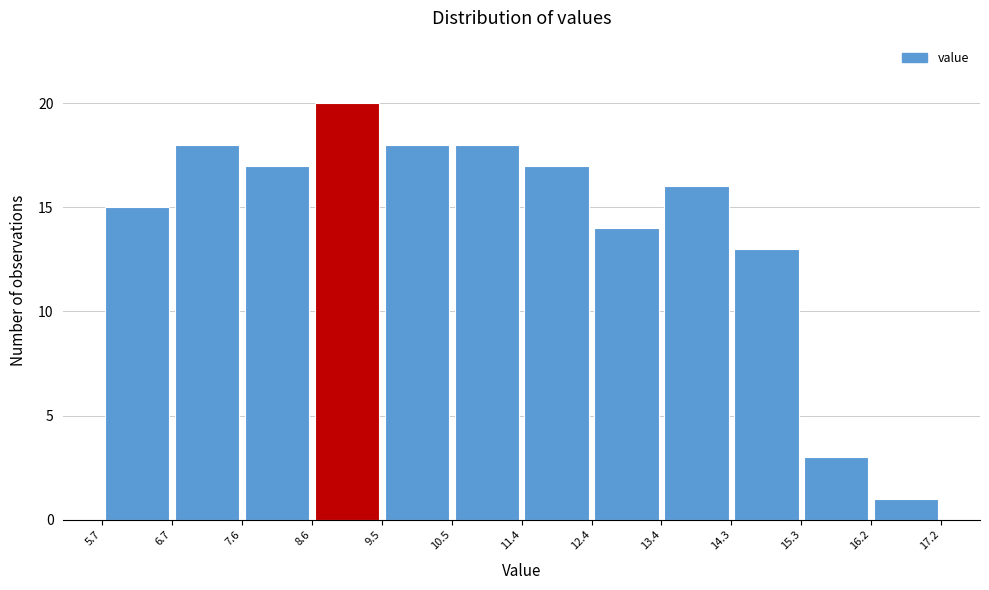

Over which range of the x-axis is the bar tallest?

8.6 to 9.5